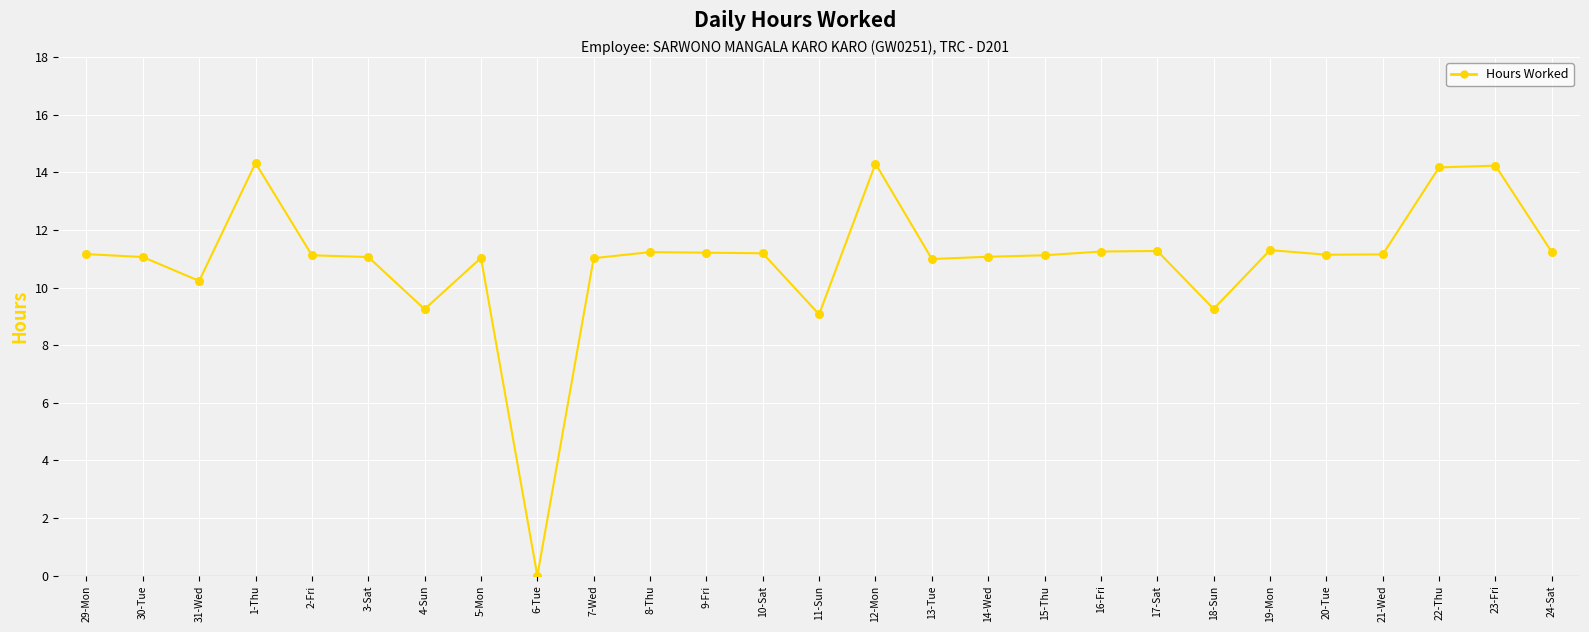

What is the ratio of the value at 29-Mon to the value at 1-Thu?

0.8